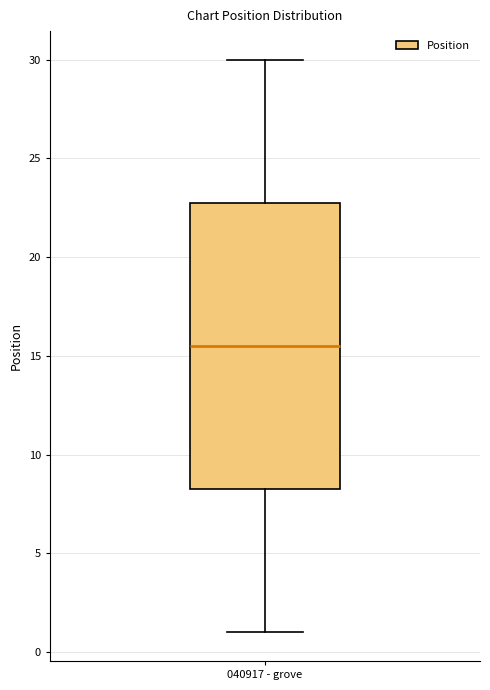

Transcribe this box plot: give where the median line is, the range the box spans, and where the two whiskers end, as read against the y-axis. The values are not printed on the chart, so give them approximately, as read against the axis.

median 15.5, box 8.5 to 23.0, whiskers 1.0 to 30.0